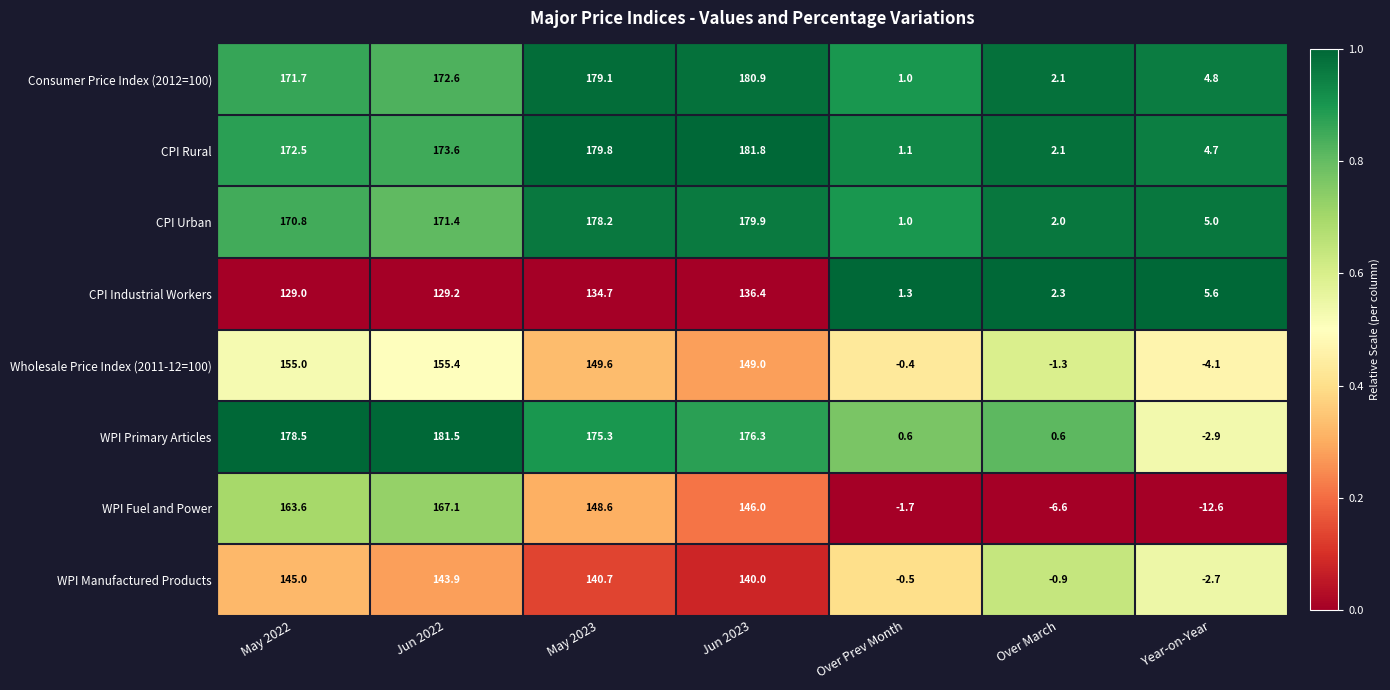

How many categories are shown in the chart?

7